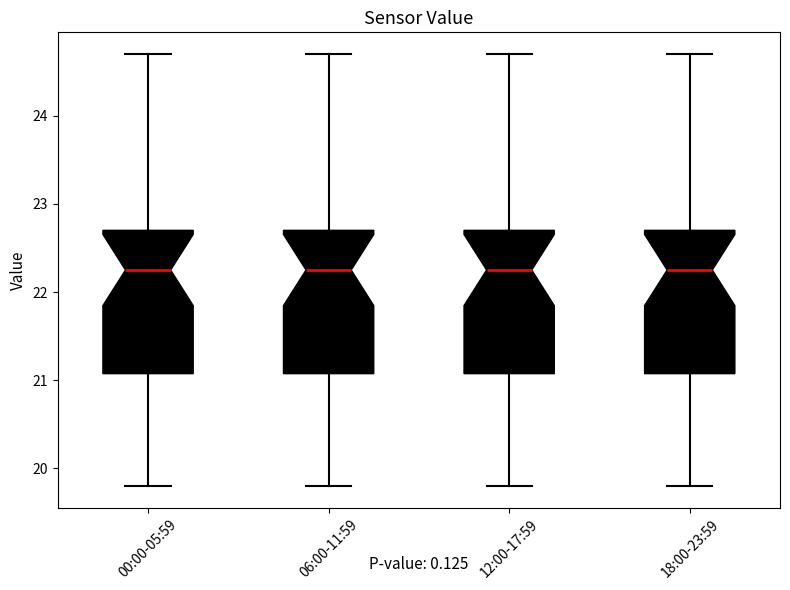

Reading left to right, transcribe this box plot: for each box, give where its median line is, the range the box spans, and where its two whiskers end, as read against the y-axis. The values are not printed on the chart, so give them approximately, as read against the axis.

00:00-05:59: median 22.3, box 21.1 to 22.7, whiskers 19.8 to 24.7
06:00-11:59: median 22.3, box 21.1 to 22.7, whiskers 19.8 to 24.7
12:00-17:59: median 22.3, box 21.1 to 22.7, whiskers 19.8 to 24.7
18:00-23:59: median 22.3, box 21.1 to 22.7, whiskers 19.8 to 24.7